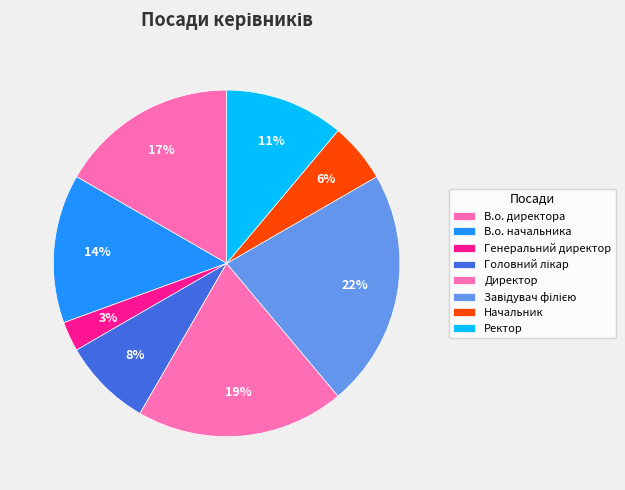

Rank the categories by value from highest to lowest.

Завідувач філією, Директор, В.о. директора, В.о. начальника, Ректор, Головний лікар, Начальник, Генеральний директор